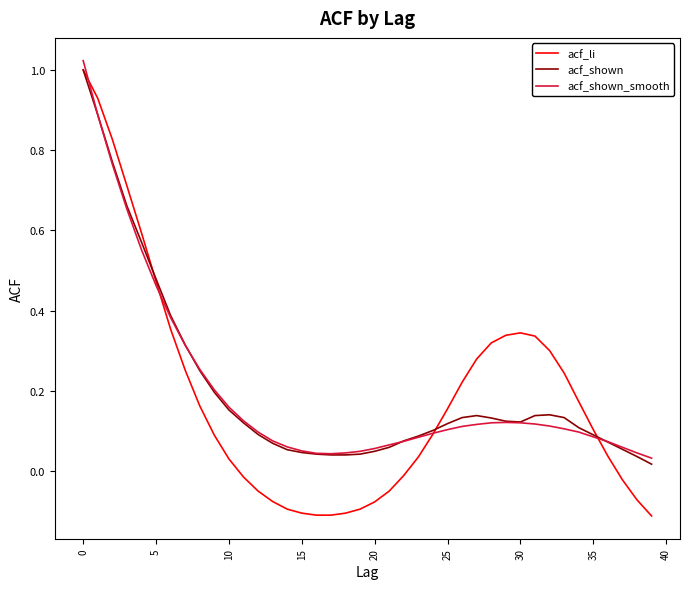

Which series has the largest range (max minus min)?

acf_li